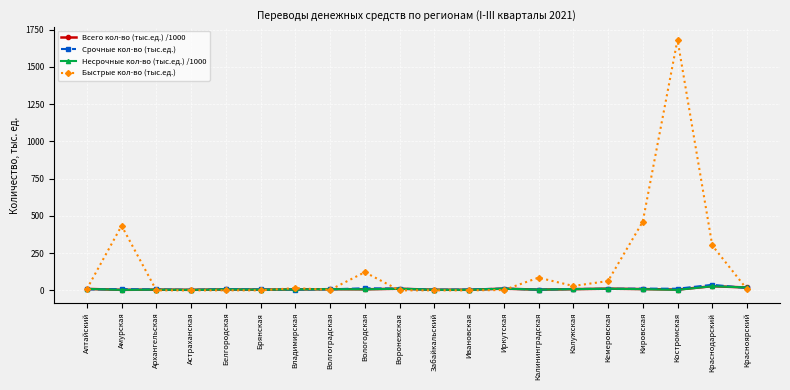

The value of Быстрые кол-во (тыс.ед.) at Кировская is 669.3. True or false?

False